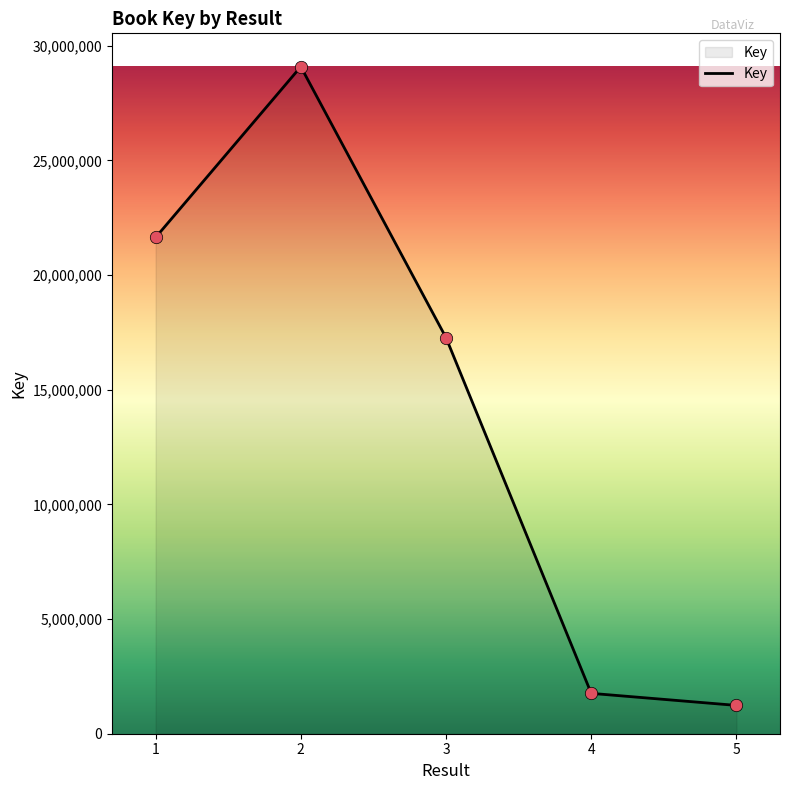

What is the change in value from 2 to 5?

-27850758